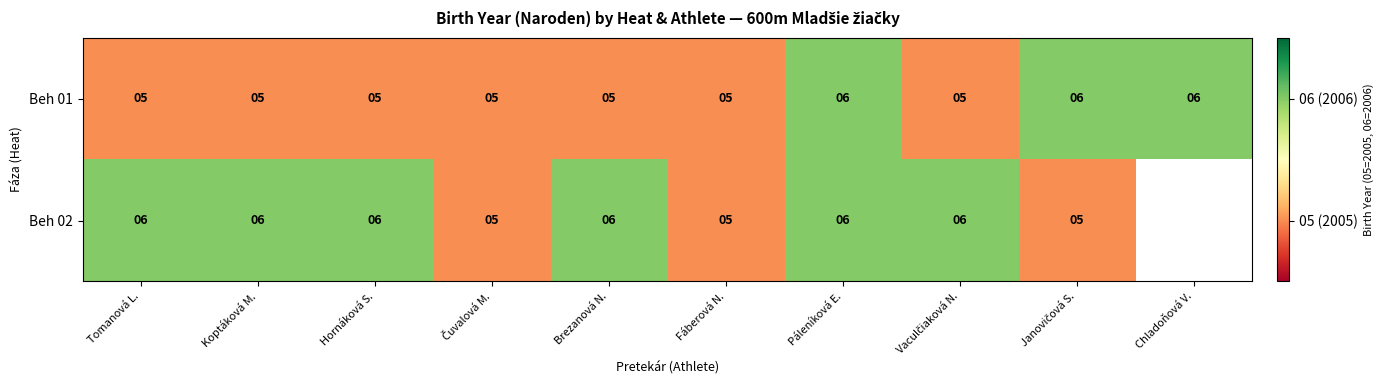

The value of Beh 01 at Fáberová N. is 5. True or false?

True